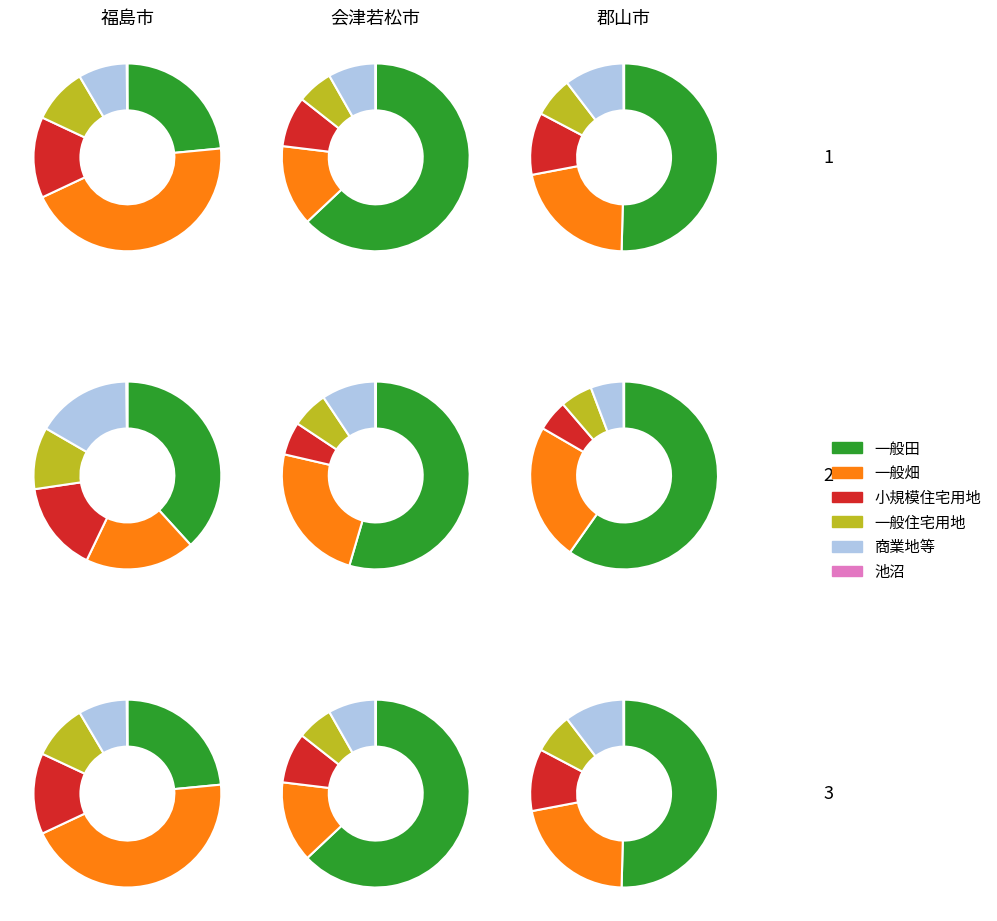

To the nearest percent, what is the difference between the largest and smallest slice percentages?

21%